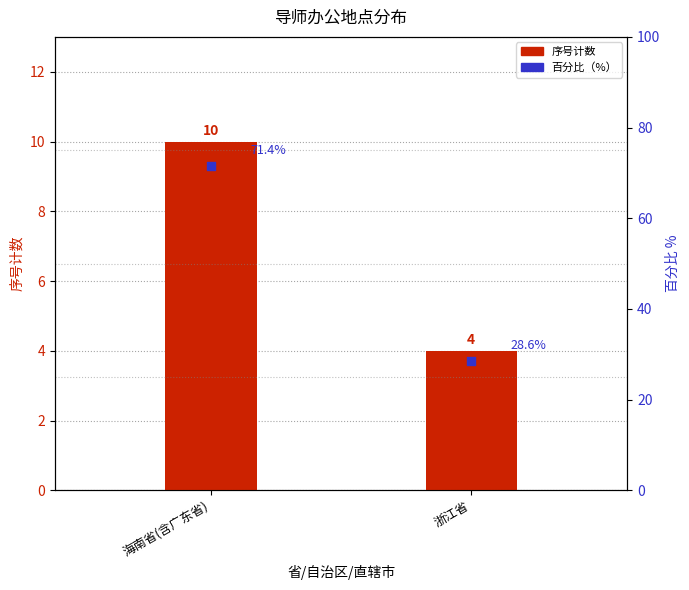

Which series has the largest total across all categories?

百分比 %